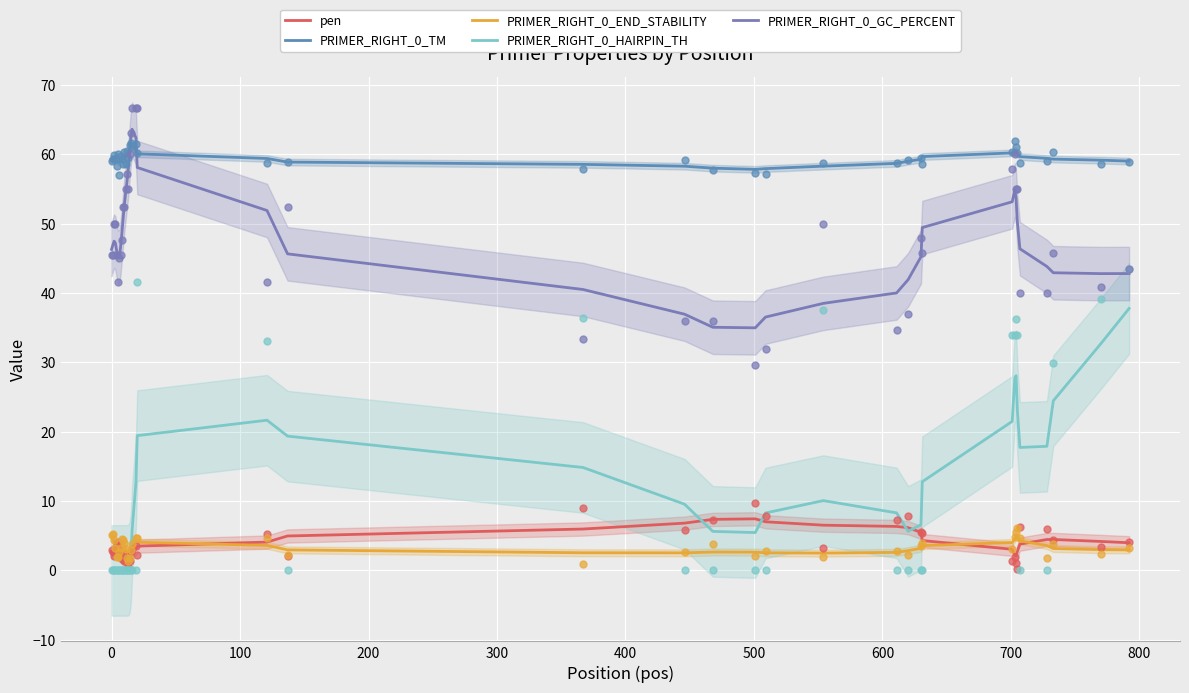

What are all the series names shown in the legend?

pen, PRIMER_RIGHT_0_TM, PRIMER_RIGHT_0_END_STABILITY, PRIMER_RIGHT_0_HAIRPIN_TH, PRIMER_RIGHT_0_GC_PERCENT